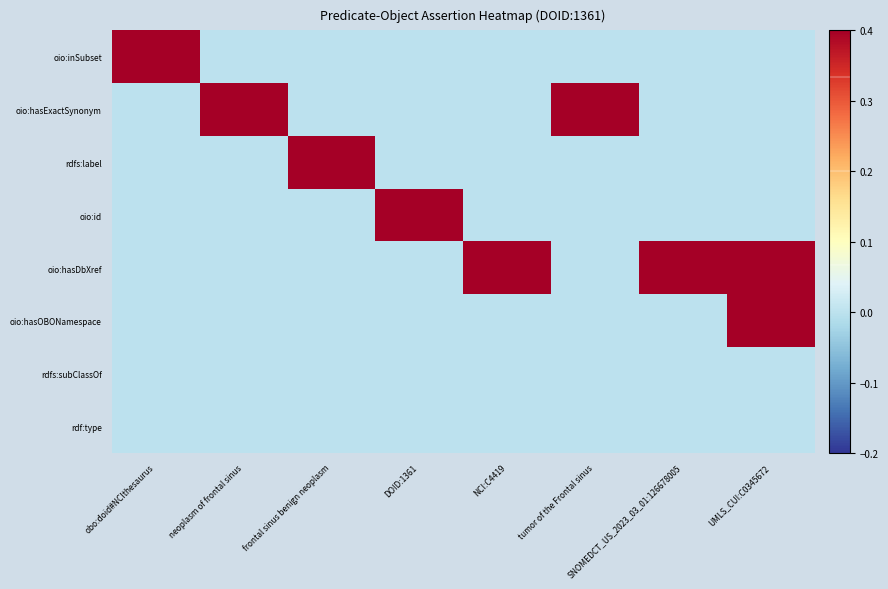

Between tumor of the Frontal sinus and SNOMEDCT_US_2023_03_01:126678005, which series saw the biggest shift?

oio:hasExactSynonym